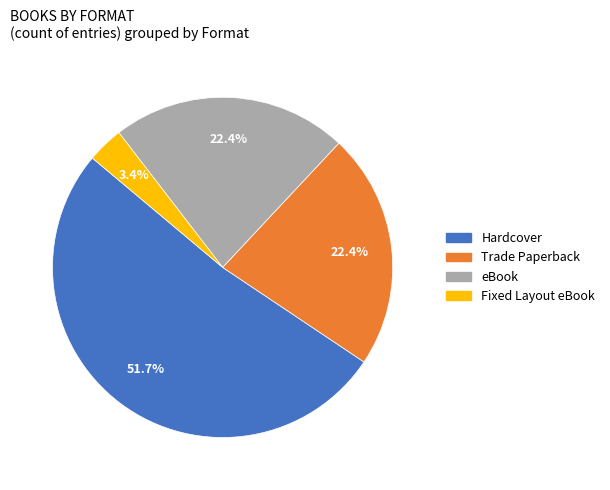

Which slice is the largest?

Hardcover